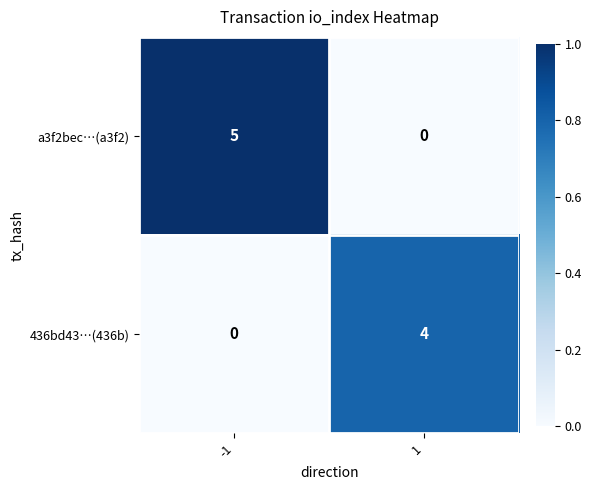

What is the greatest value displayed?

5